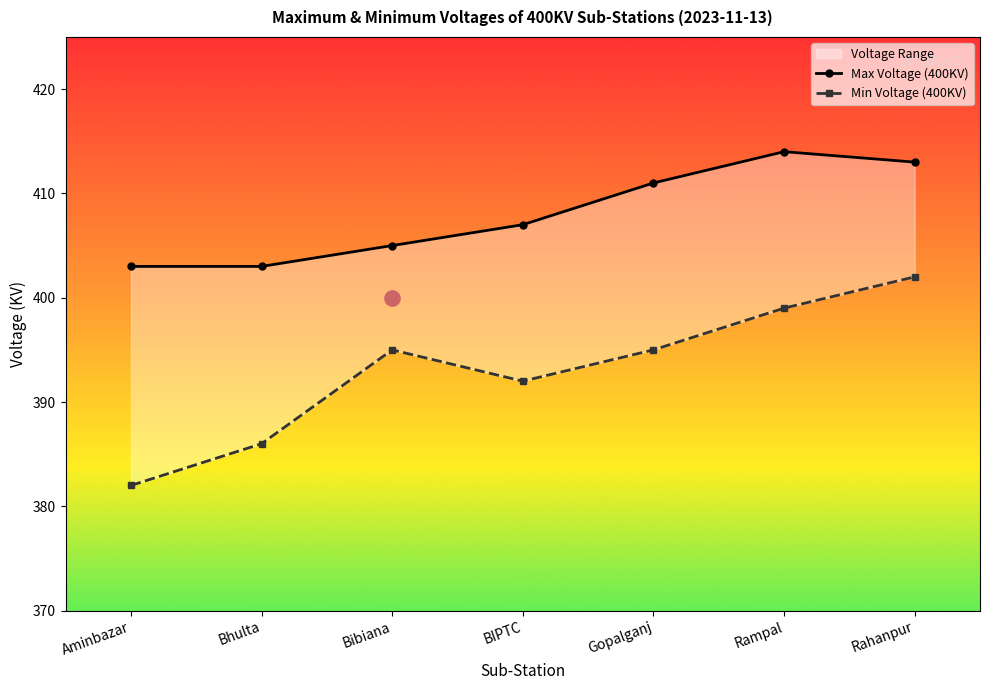

Which series contains the highest Y value?

Max Voltage (400KV)